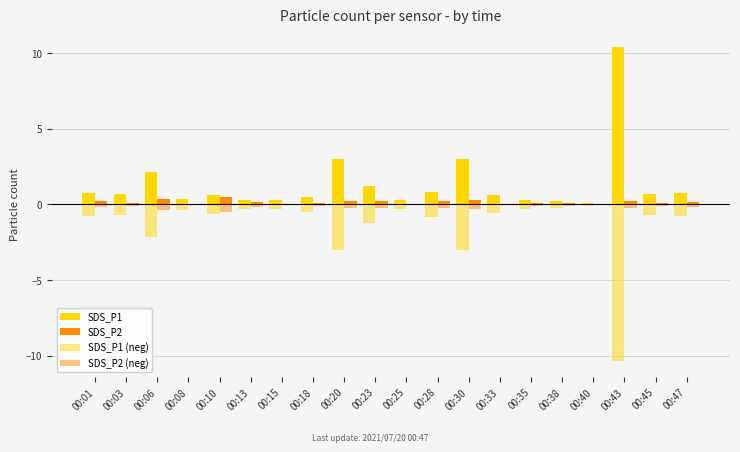

Which category has the highest value in the SDS_P2 series?

00:10